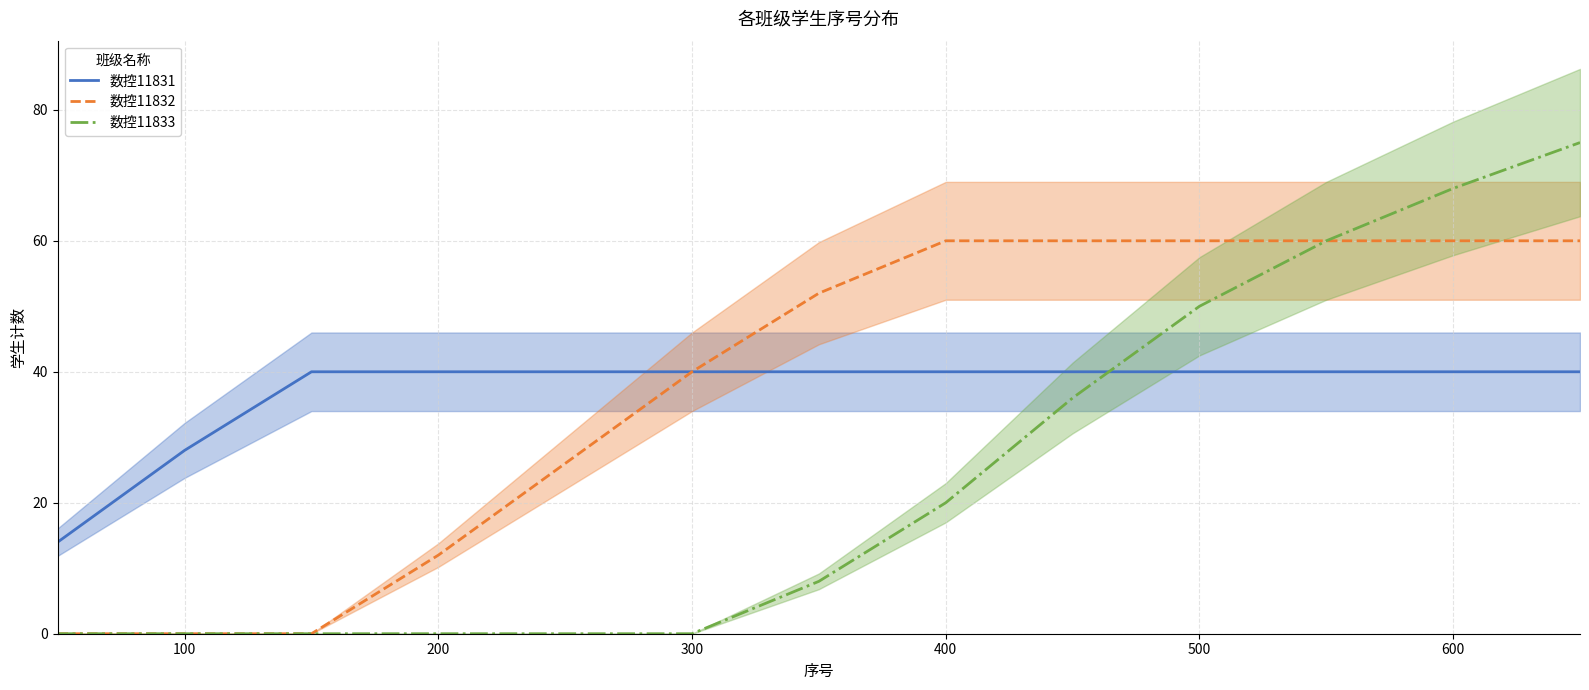

Is the value of 数控11833 at 500 greater than the value of 数控11832 at 200?

Yes